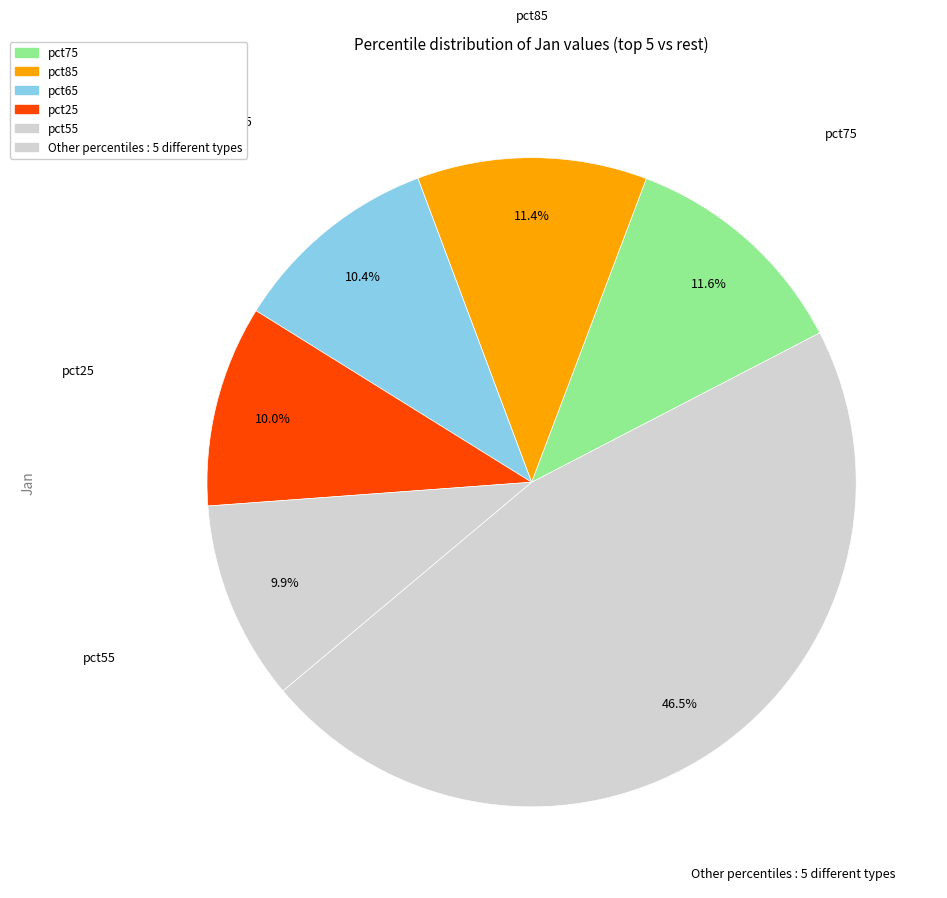

Which category has the biggest portion of the pie?

Other percentiles : 5 different types